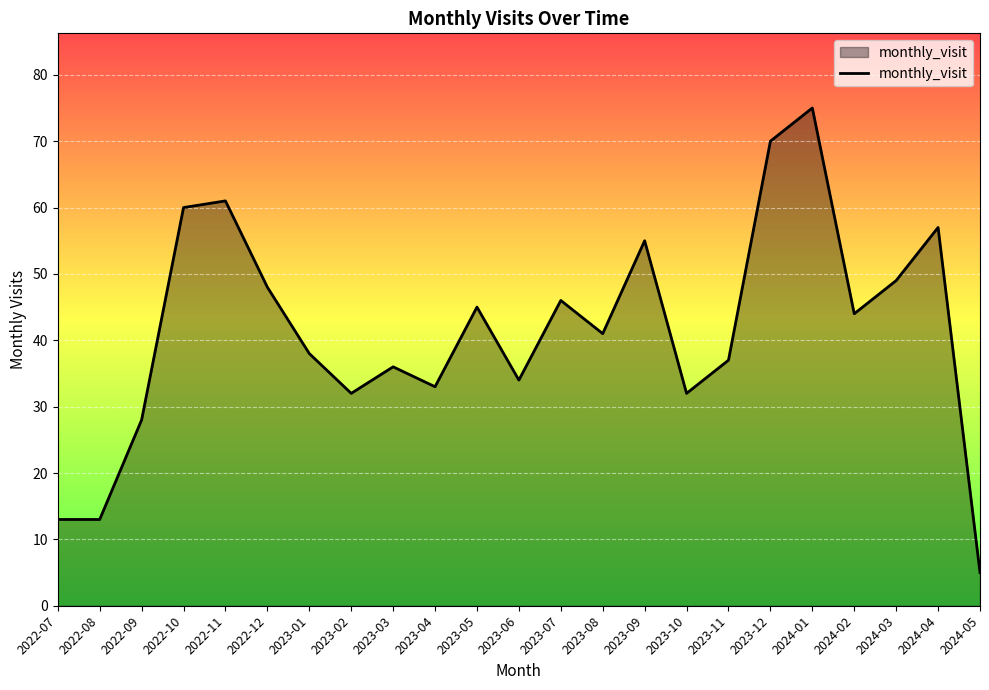

Is it true that the value at 2023-08 is 41?

True